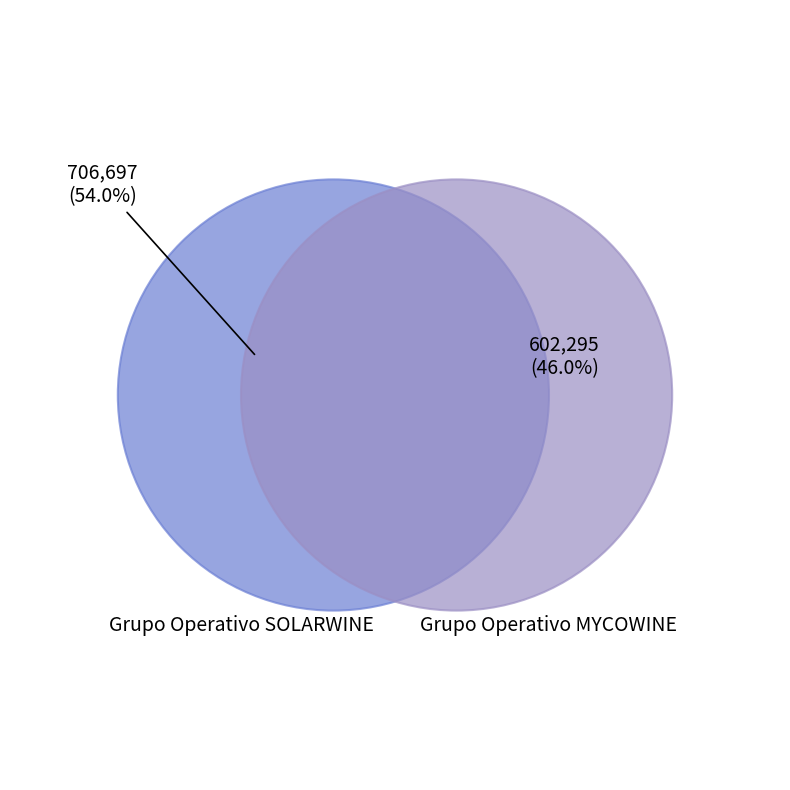

Approximately how many times larger is the value at Grupo Operativo MYCOWINE compared to Grupo Operativo SOLARWINE?

0.9